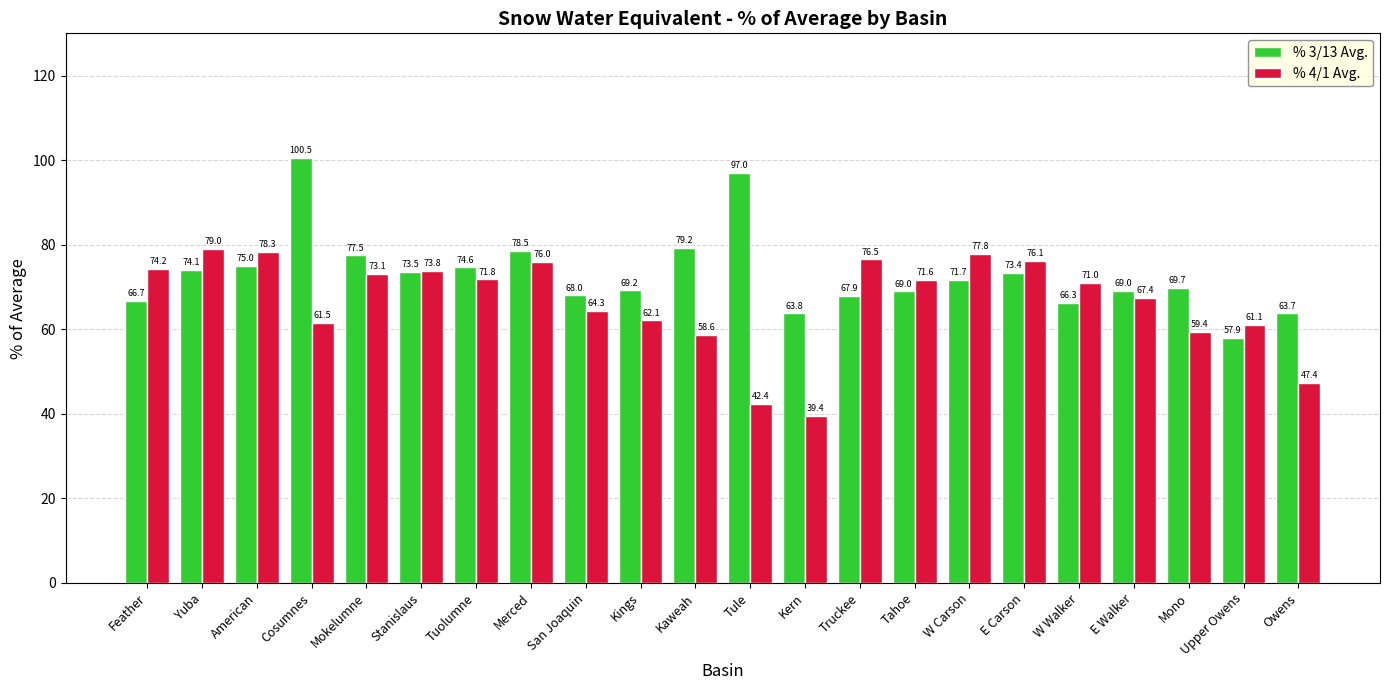

What is the maximum value shown in the chart?

100.5